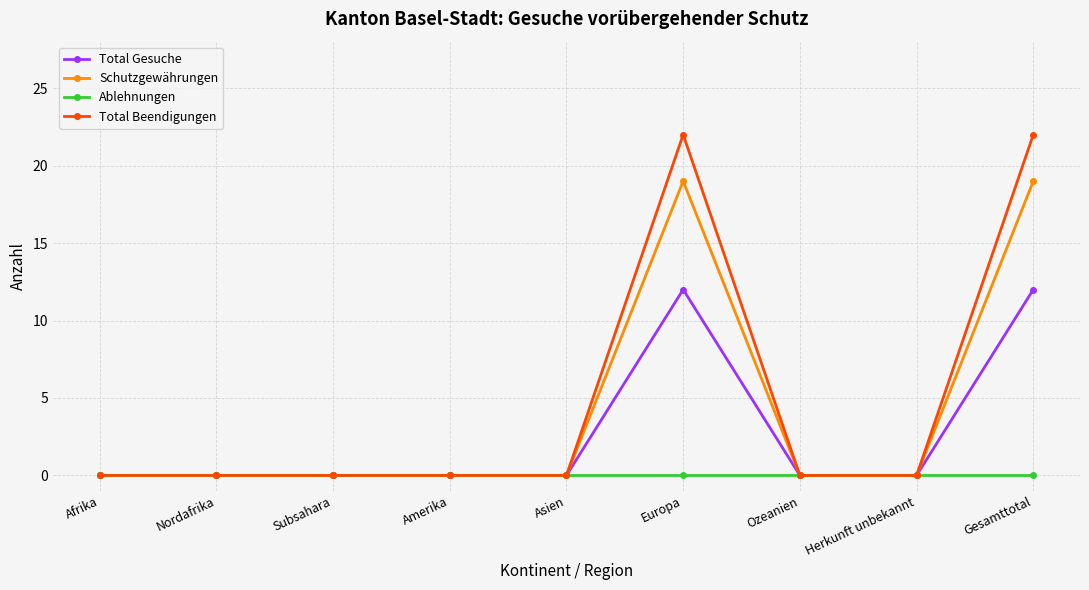

The Ablehnungen series shows 0 at Ozeanien. True or false?

True